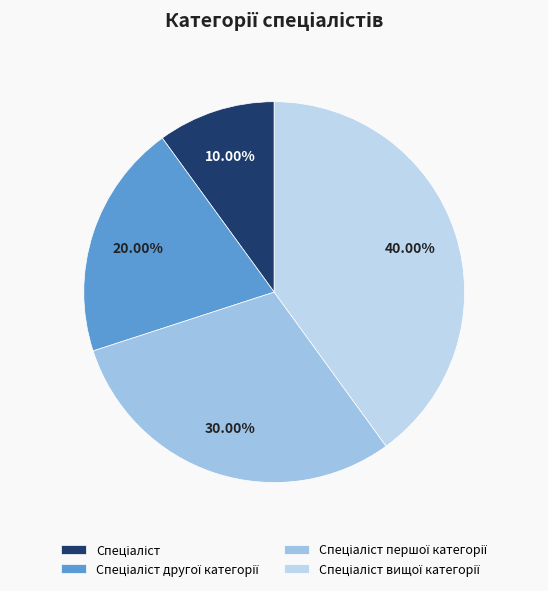

How many slices are in this pie chart?

4